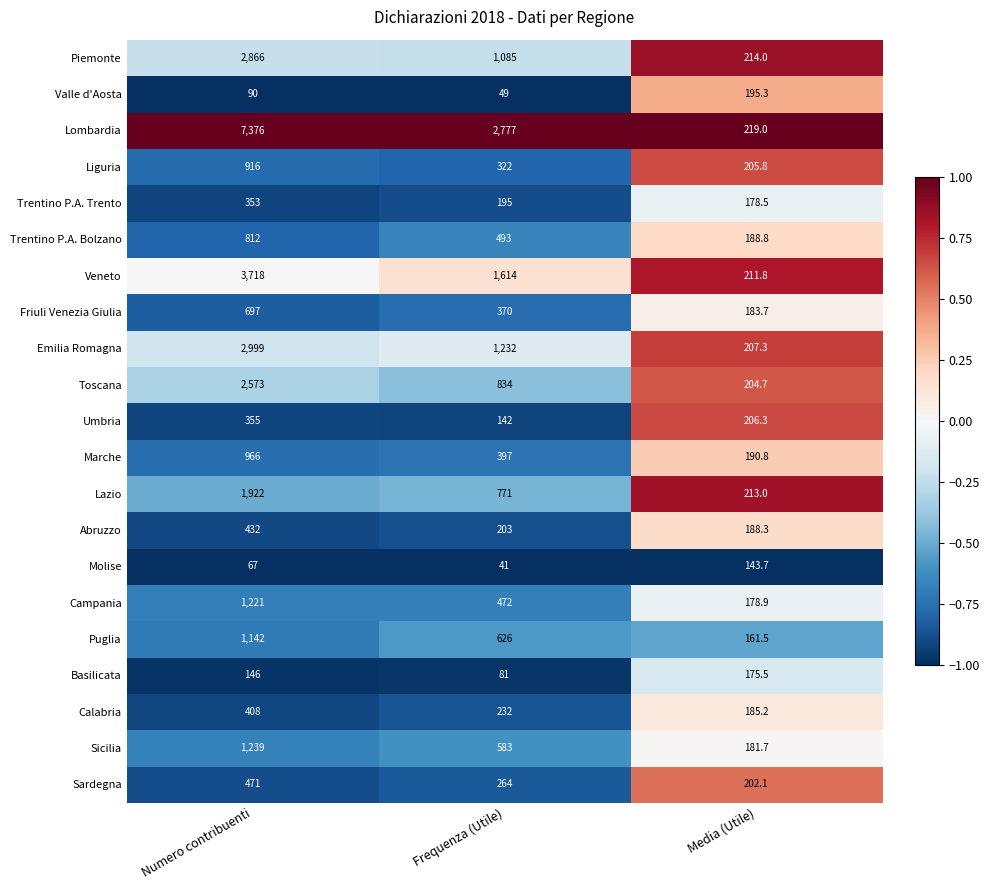

How many categories are shown in the chart?

3